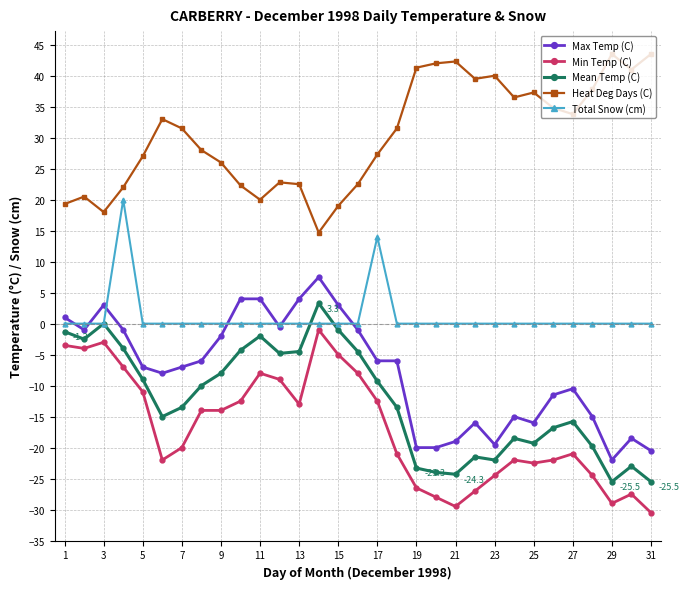

True or false: Heat Deg Days (C) and Total Snow (cm) cross at least once.

False